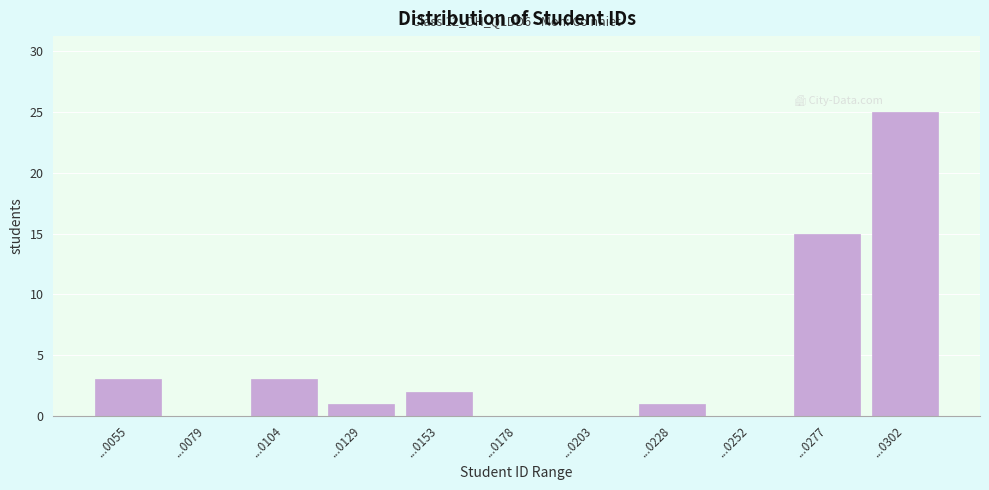

Reading left to right, what are all the values shown in this chart?

...0055=3	...0079=0	...0104=3	...0129=1	...0153=2	...0178=0	...0203=0	...0228=1	...0252=0	...0277=15	...0302=25